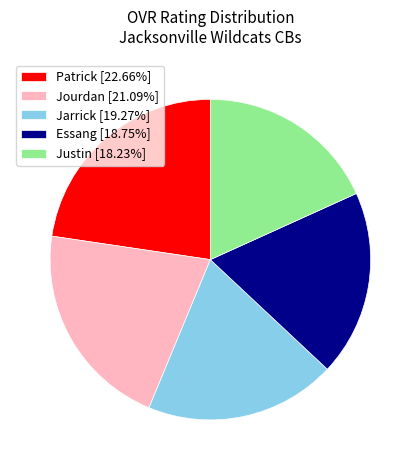

Does Jarrick represent more than half of the total?

No